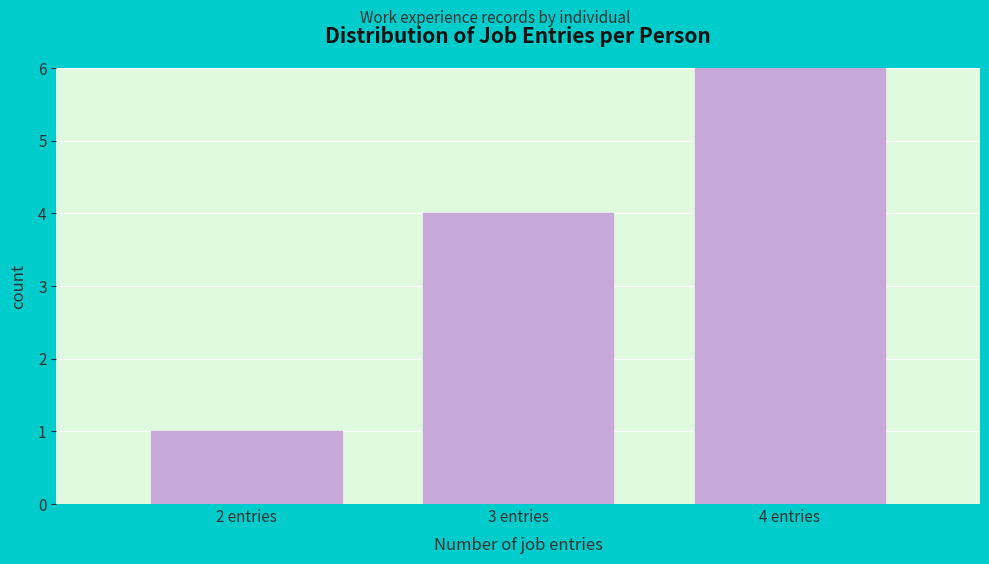

Reading left to right, what are all the values shown in this chart?

1	4	6